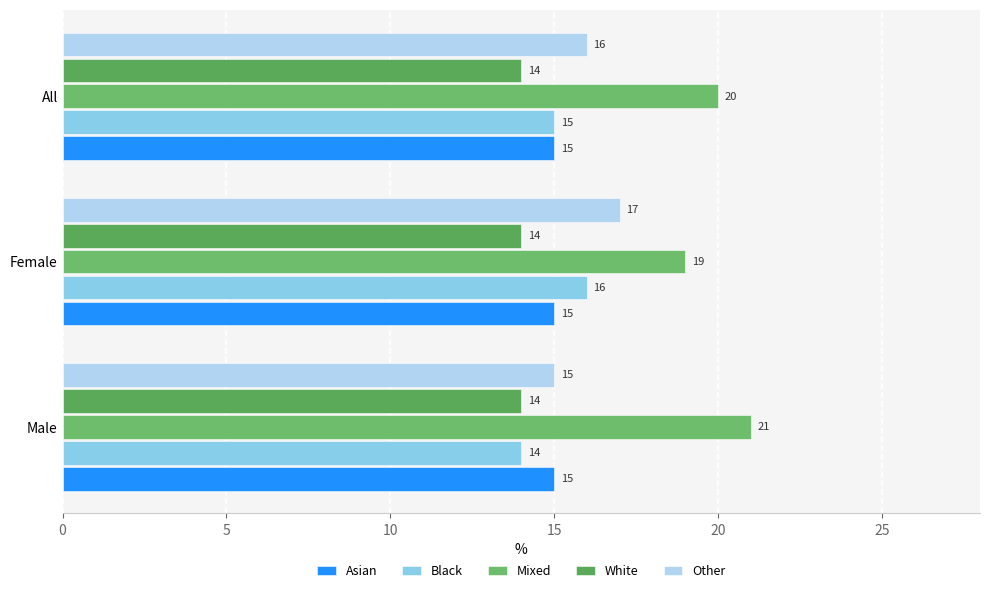

How many data points in Mixed are less than 20?

1